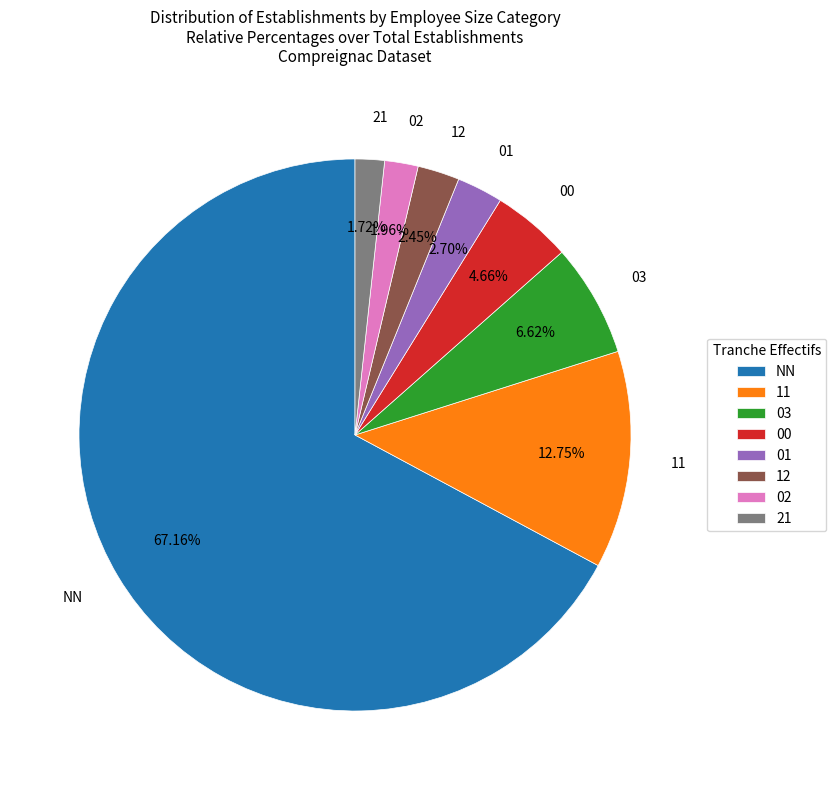

Do 21 and 12 together represent more than half of the pie?

No